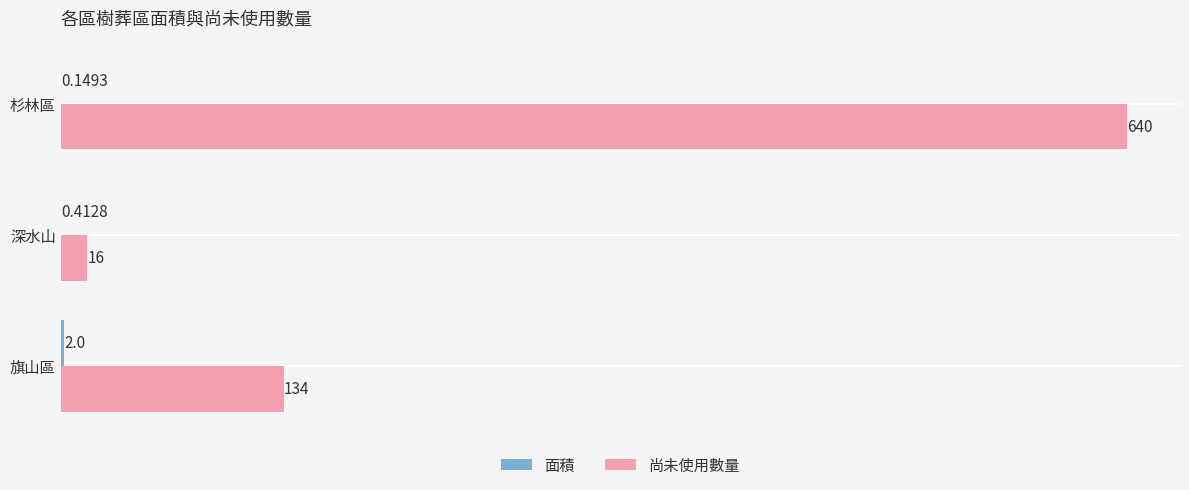

Which series changed the most between 深水山 and 杉林區?

尚未使用數量